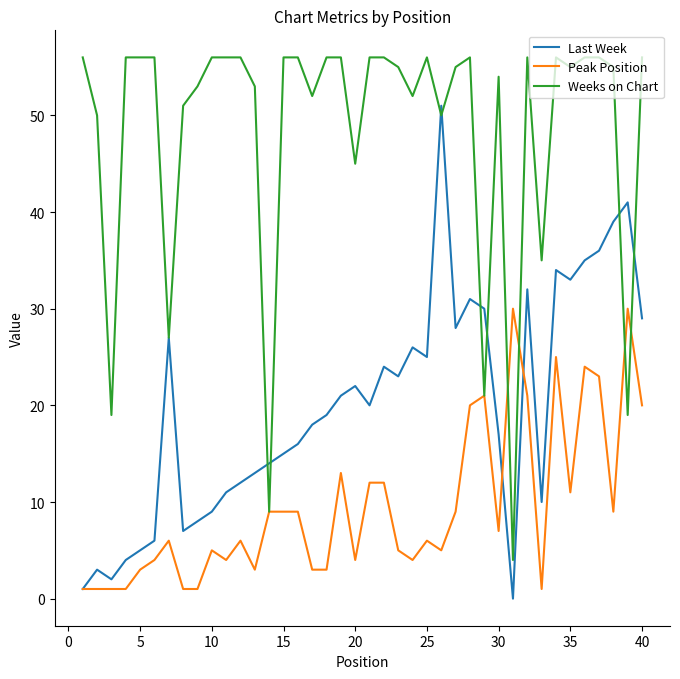

What is the maximum value for Weeks on Chart?

56